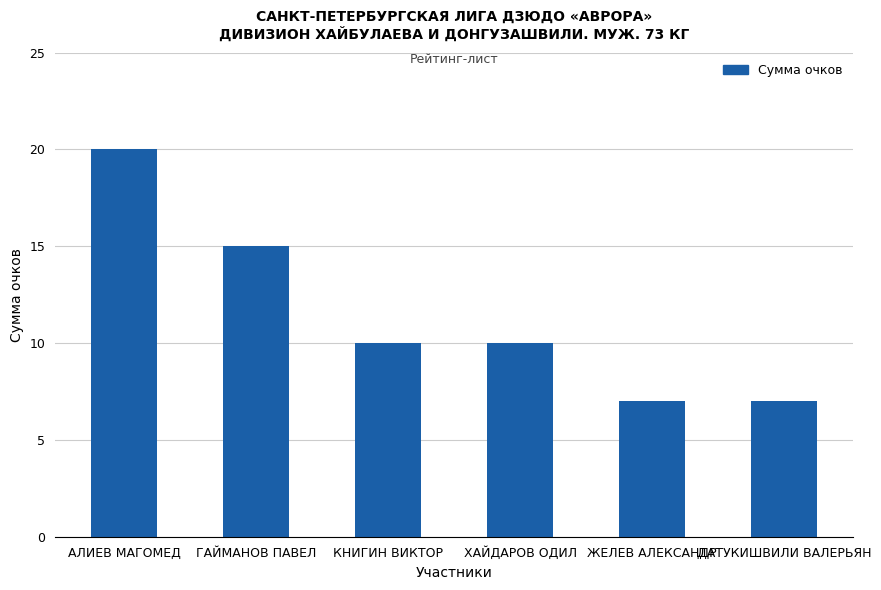

What is the value of the 3rd bar from the left?

10